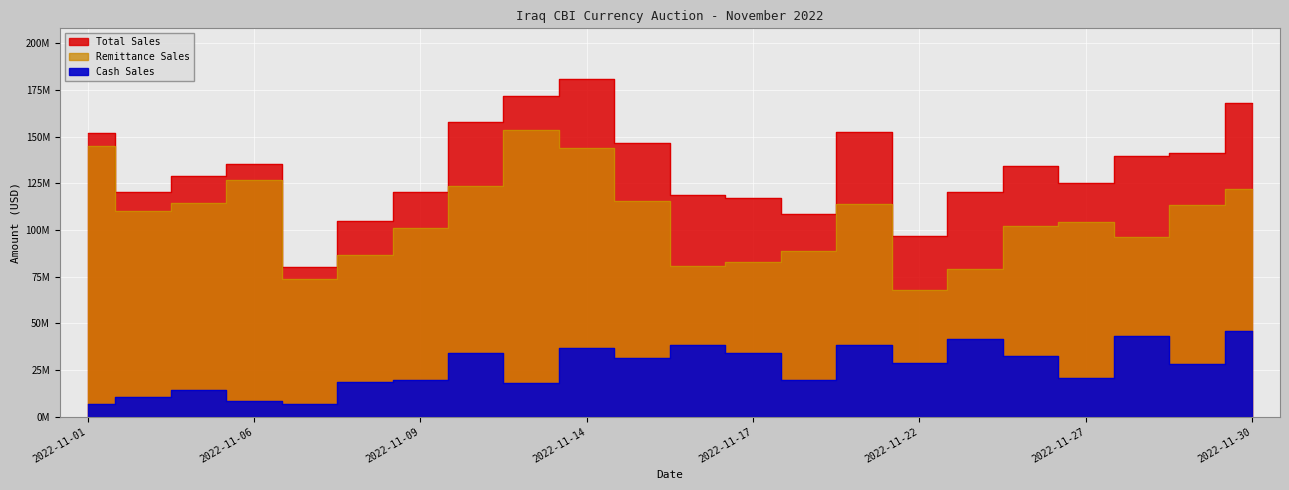

At which category is the sum across all series the highest?

2022-11-14